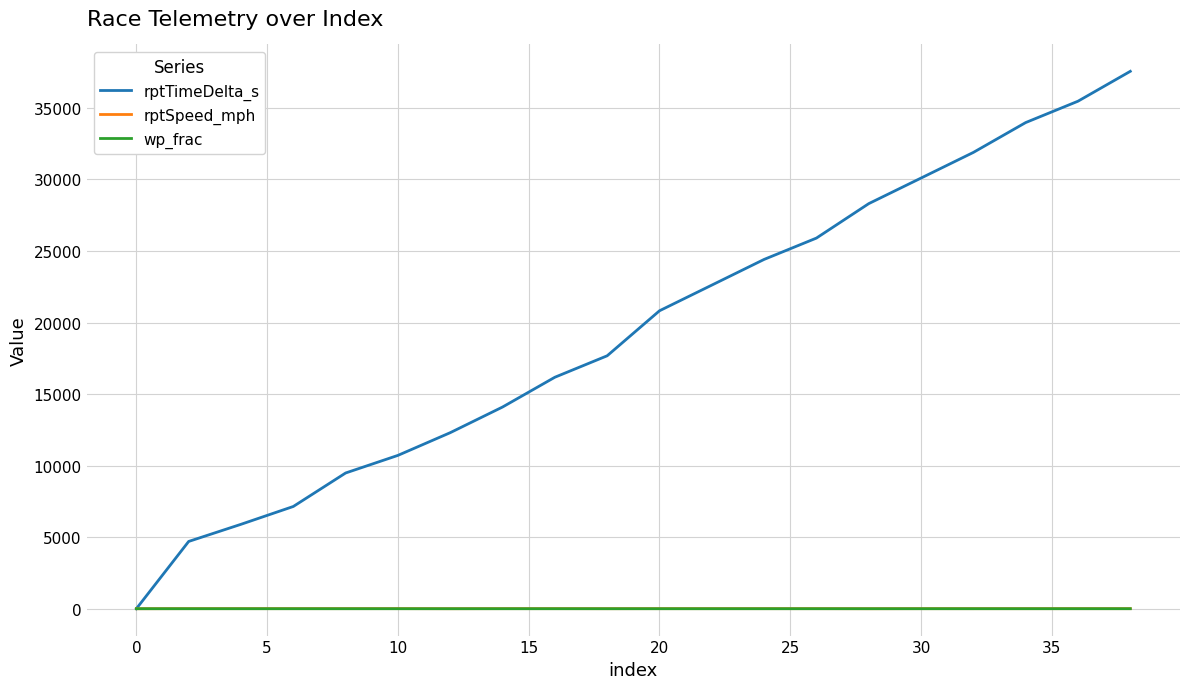

Which series has the largest total across all categories?

rptTimeDelta_s